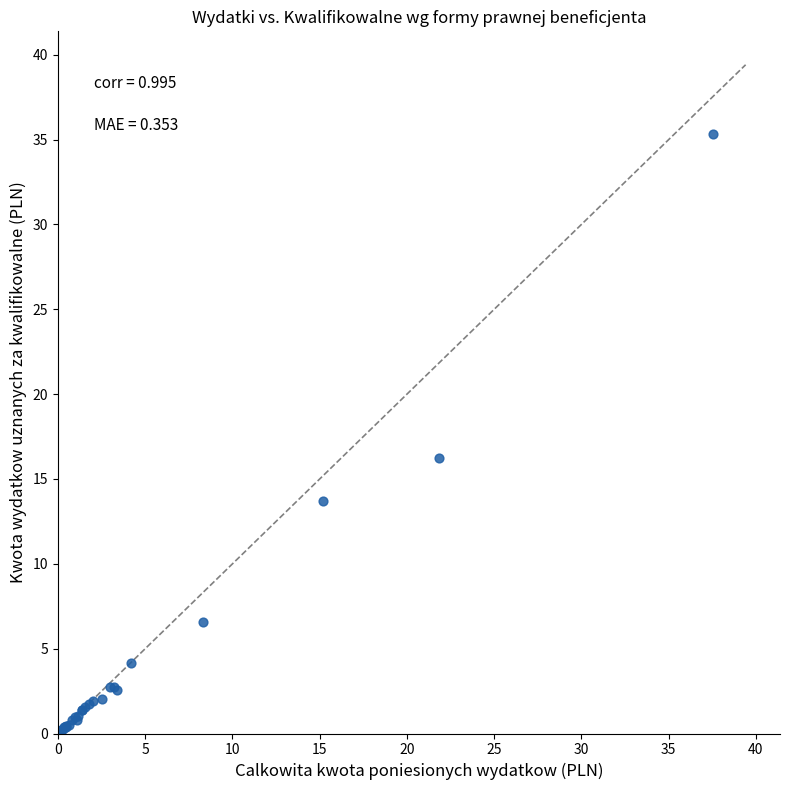

What Y value in the scatter plot is closest to 17?

16.3